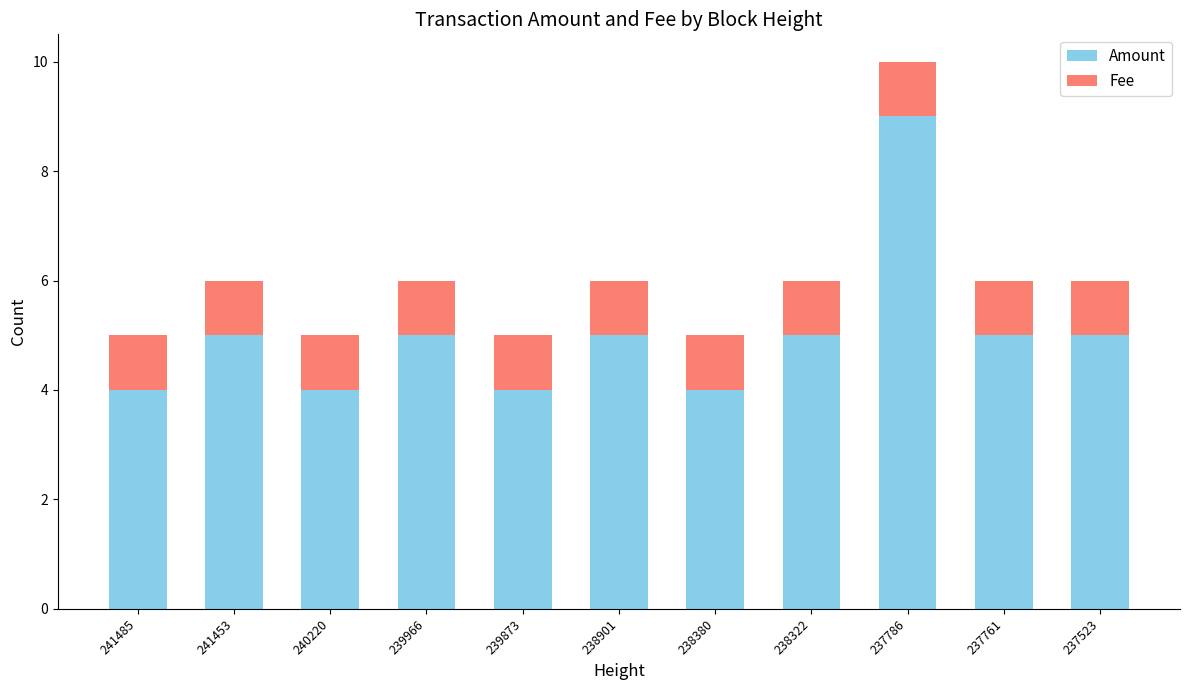

What are all the series names shown in the legend?

Amount, Fee